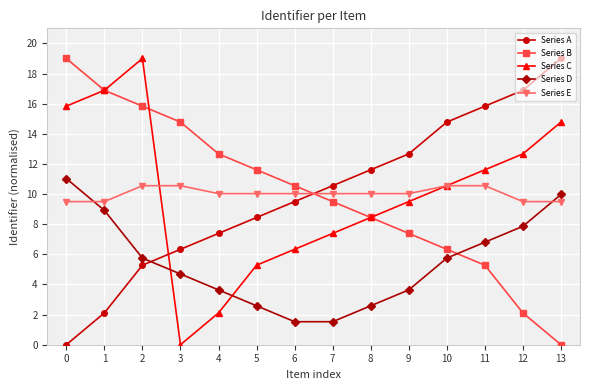

How many data points does each series have?

14